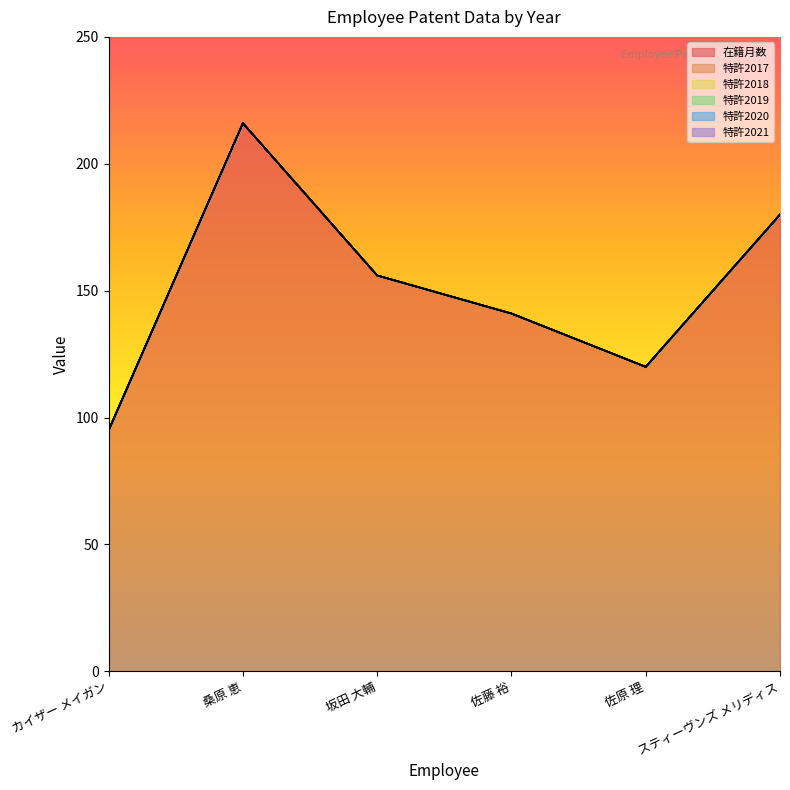

Does the chart display data point markers on the line(s)?

No